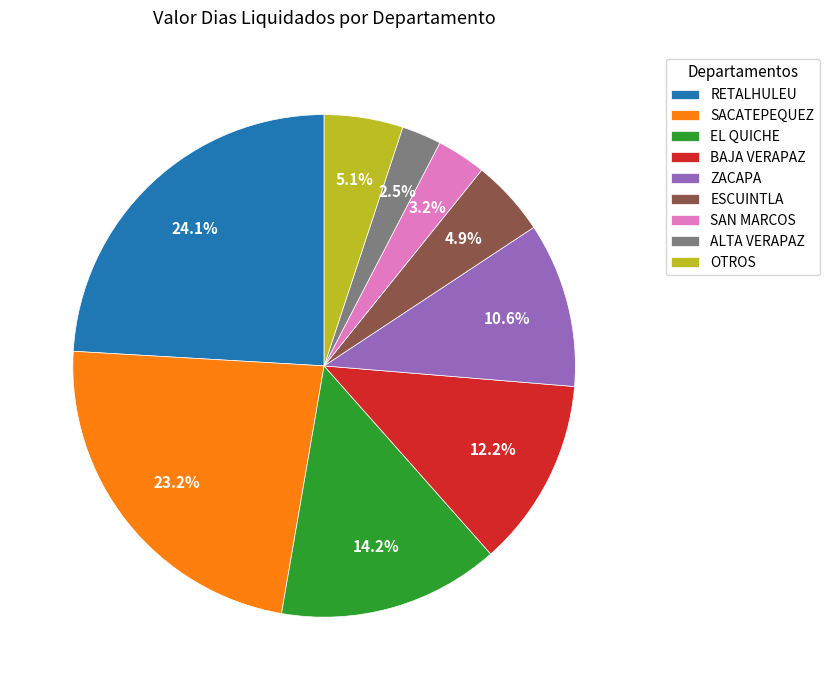

What portion of the pie excludes RETALHULEU?

75.9%